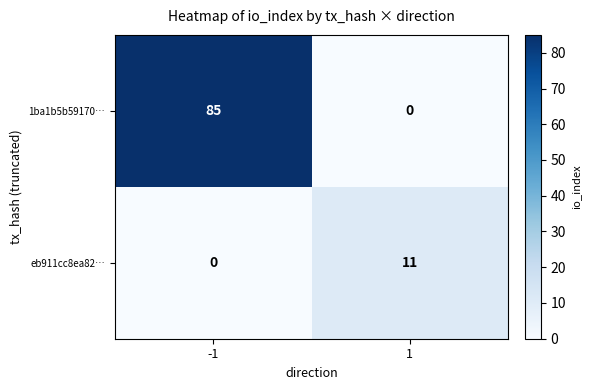

Rank the series by their average value, from highest to lowest.

1ba1b5b59170…, eb911cc8ea82…